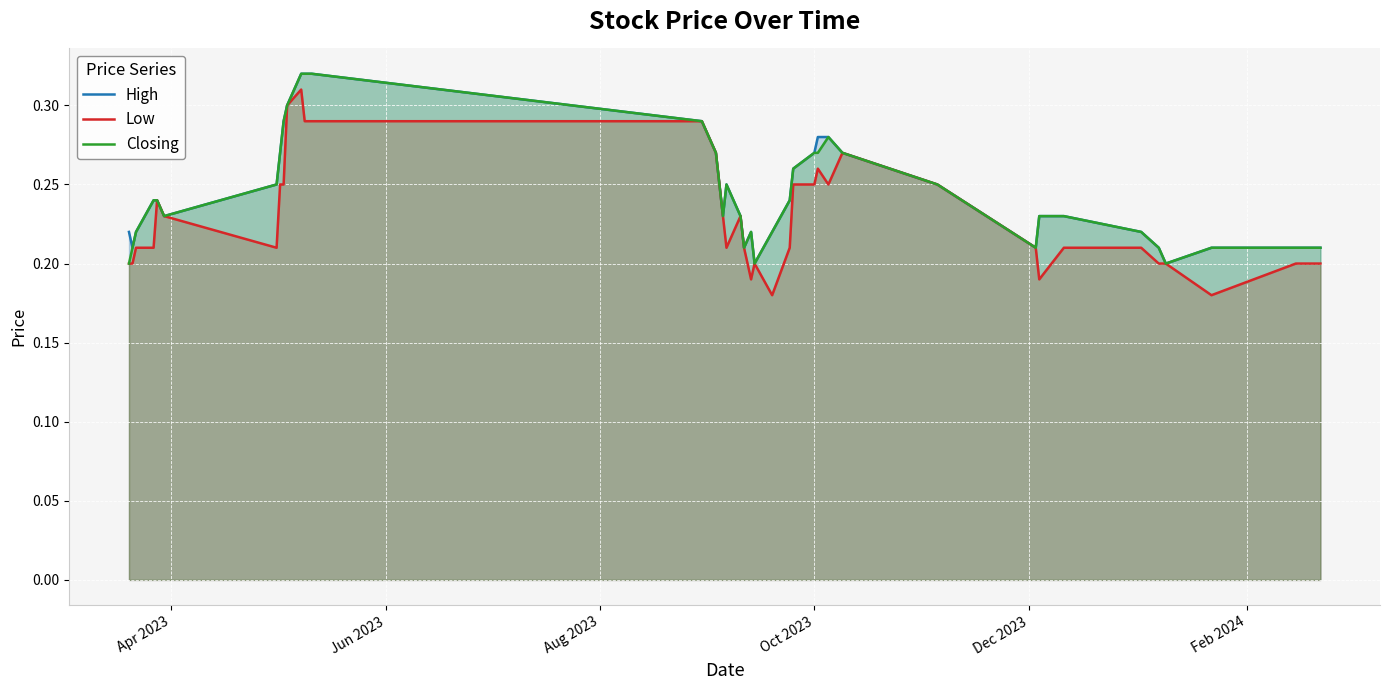

How many series are shown in this chart?

3